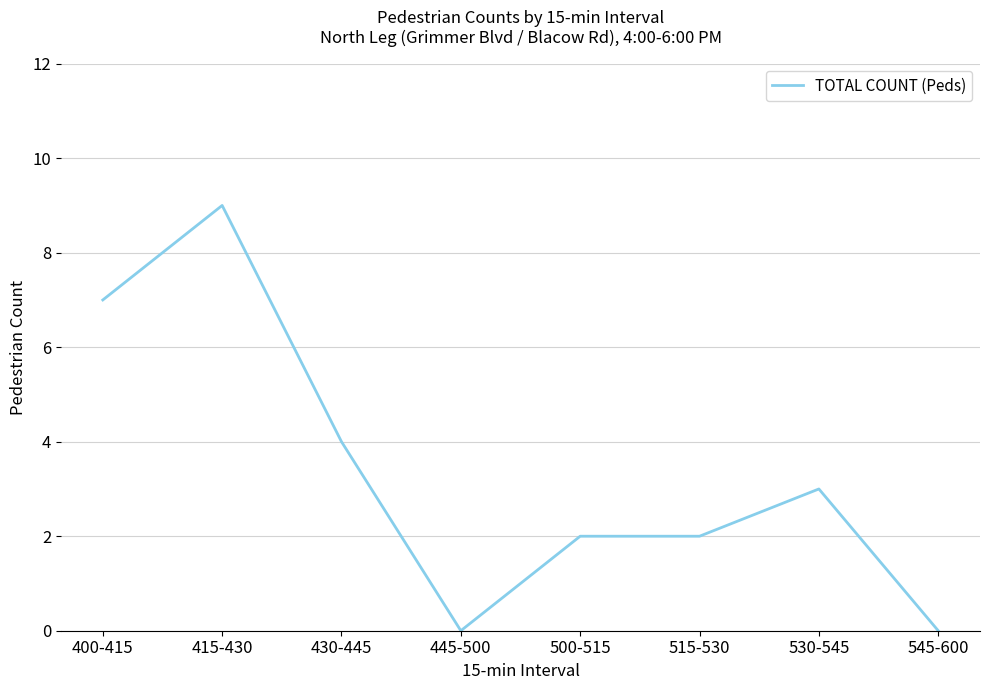

The value at 515-530 is 2. True or false?

True